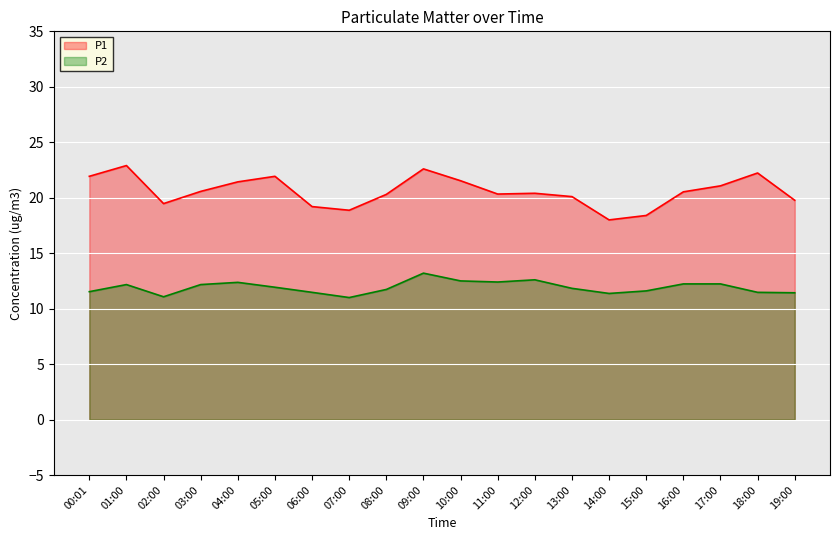

How many interior local valleys does the P1 series have?

4